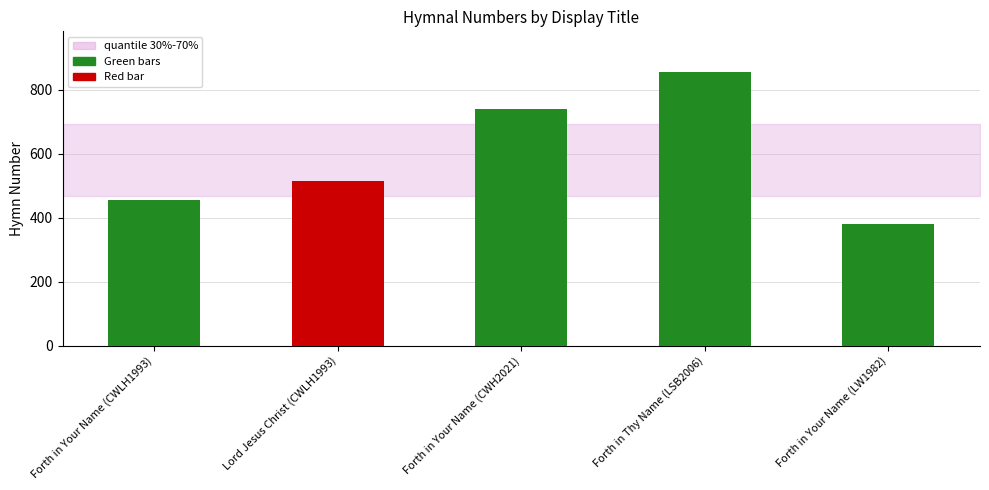

What is the change in value from Lord Jesus Christ (CWLH1993) to Forth in Your Name (LW1982)?

-133